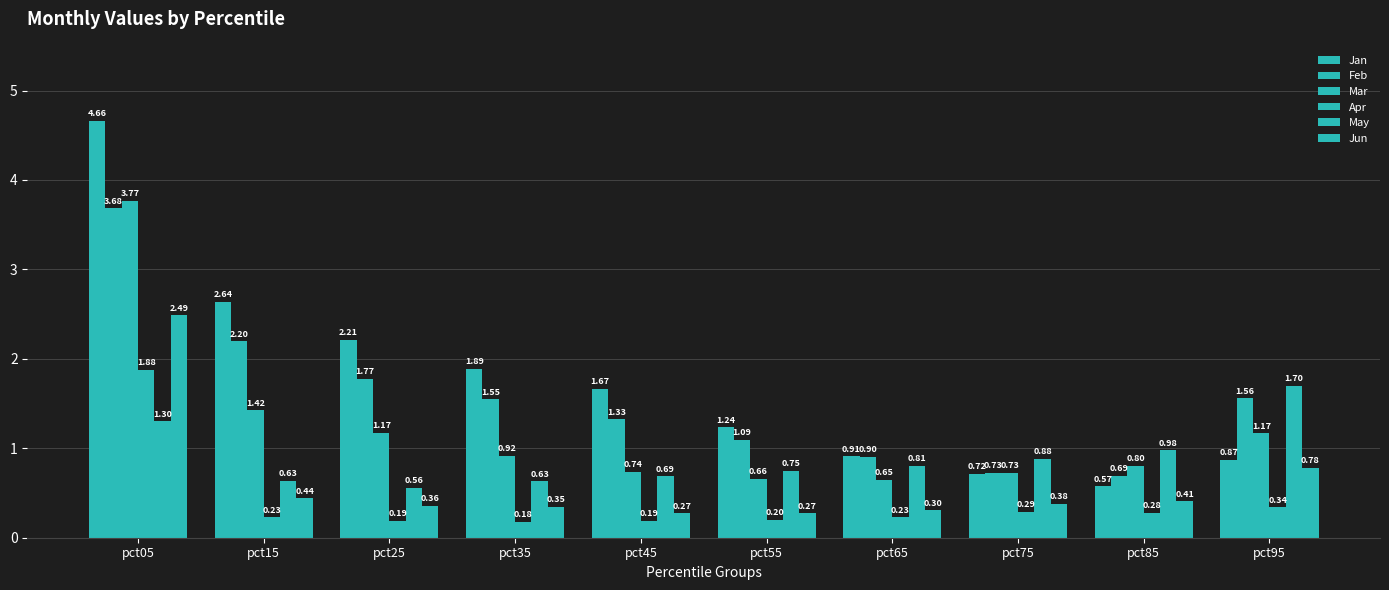

How many distinct data groups are displayed?

6